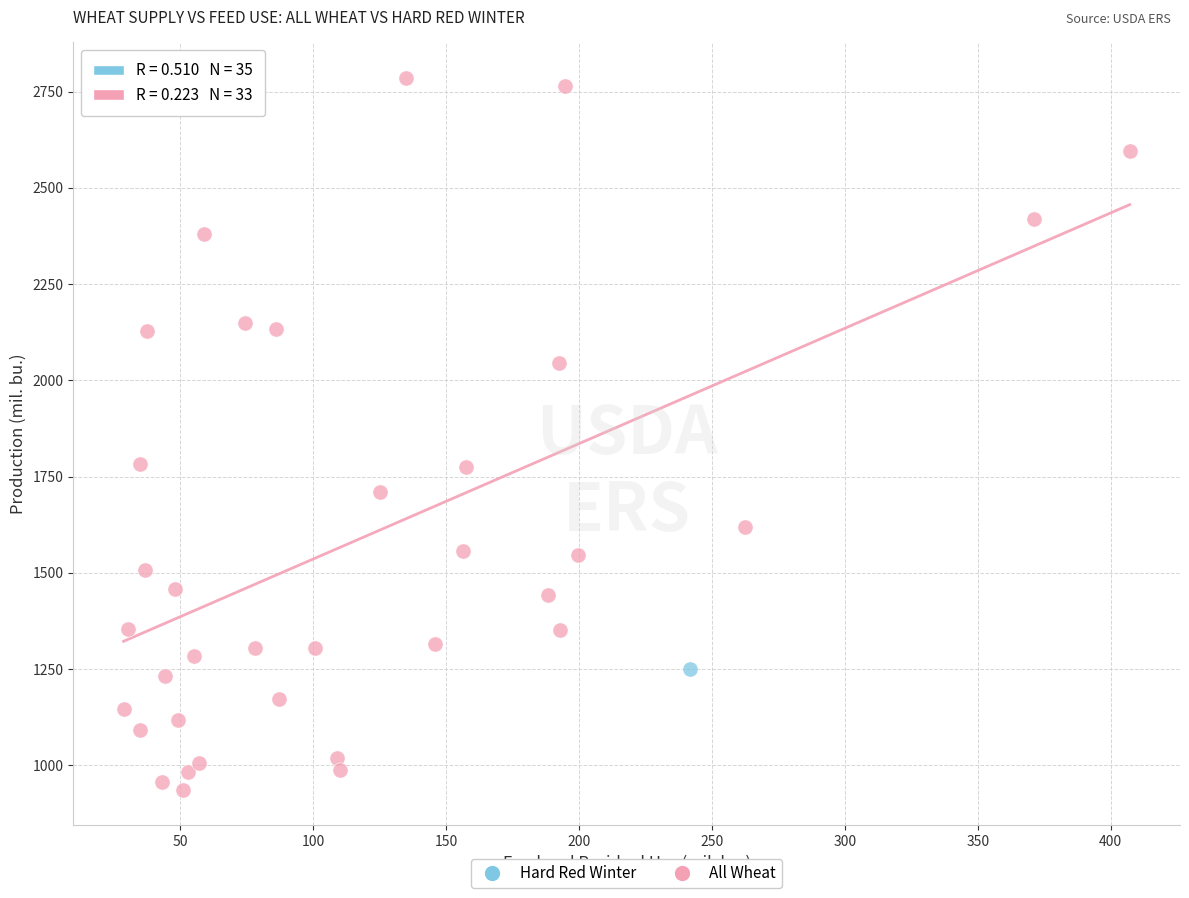

What are all the series names shown in the legend?

Hard Red Winter, All Wheat